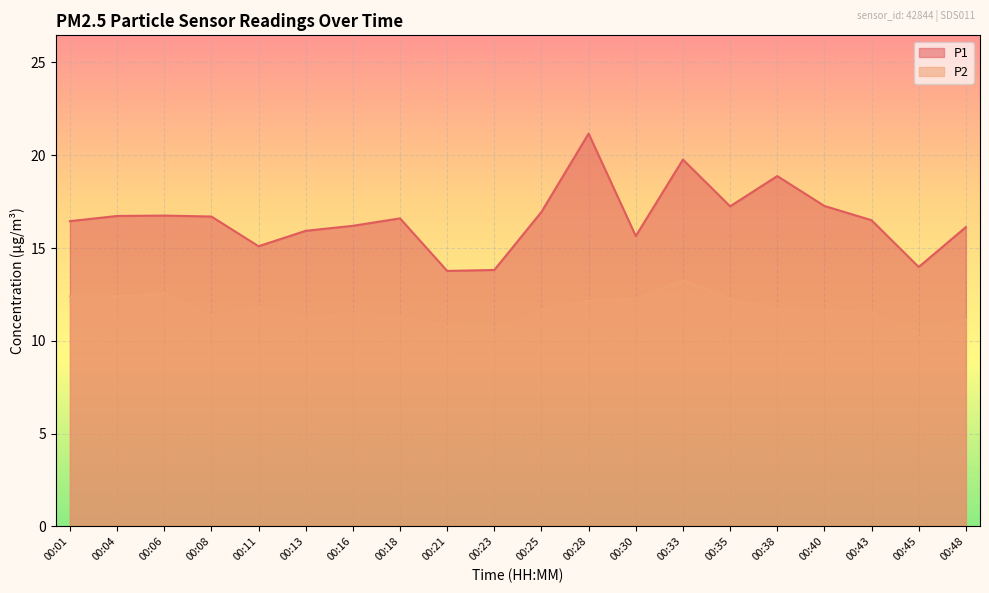

The value of P2 at 00:16 is 11.5. True or false?

True